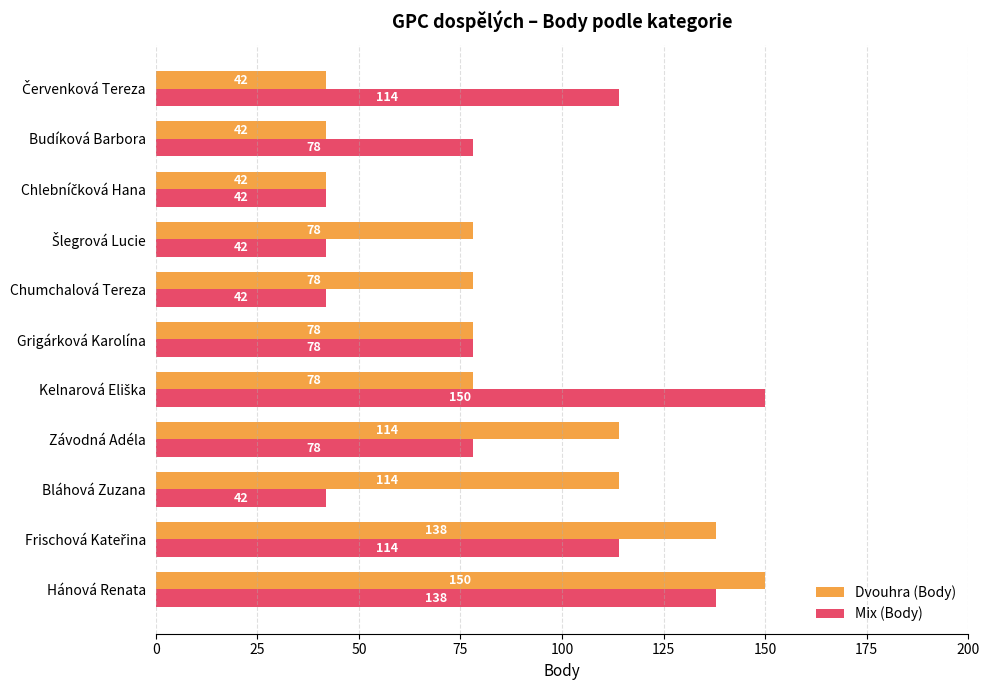

What is the difference between the highest and lowest values at Hánová Renata?

12